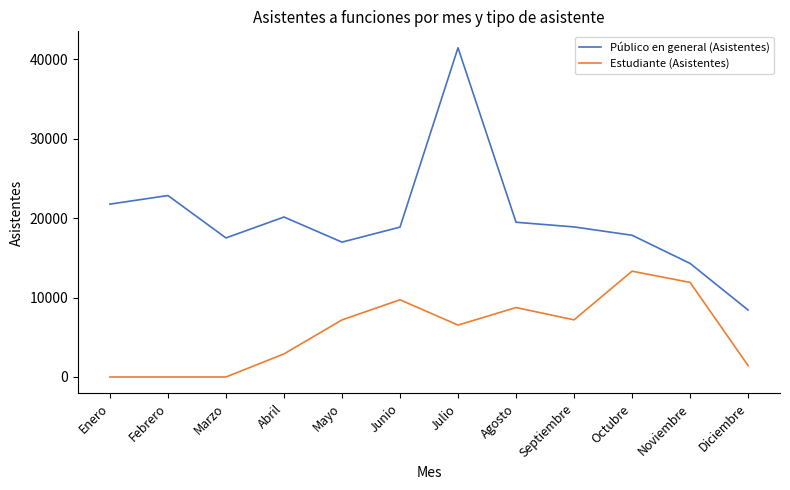

At which label is Estudiante (Asistentes) closest to 6656?

Julio